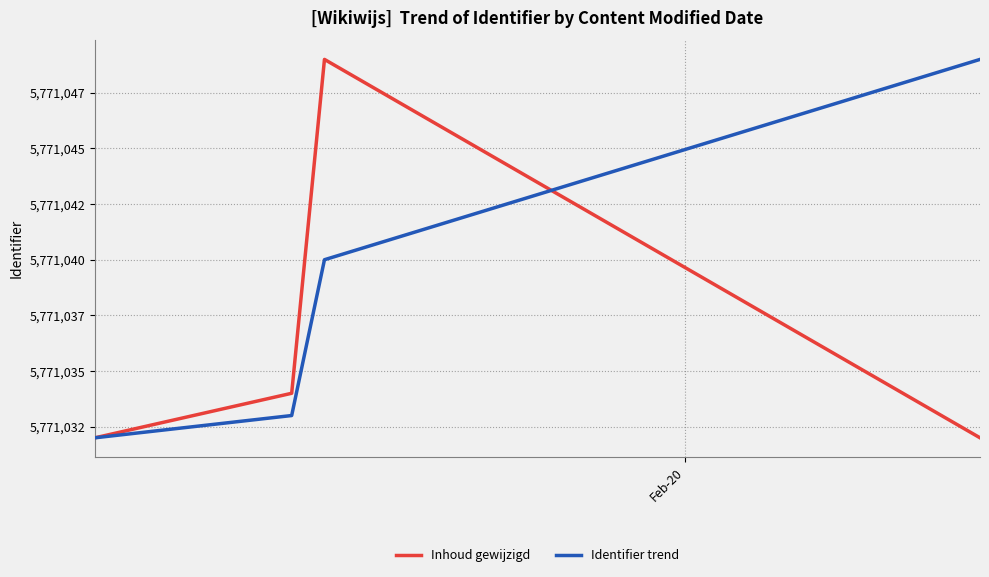

What is the maximum value shown in the chart?

5771049